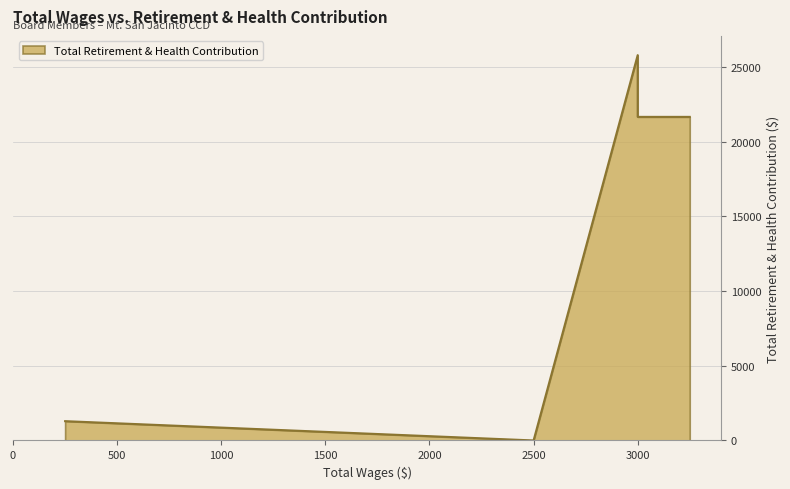

Does the chart have visible grid lines?

Yes